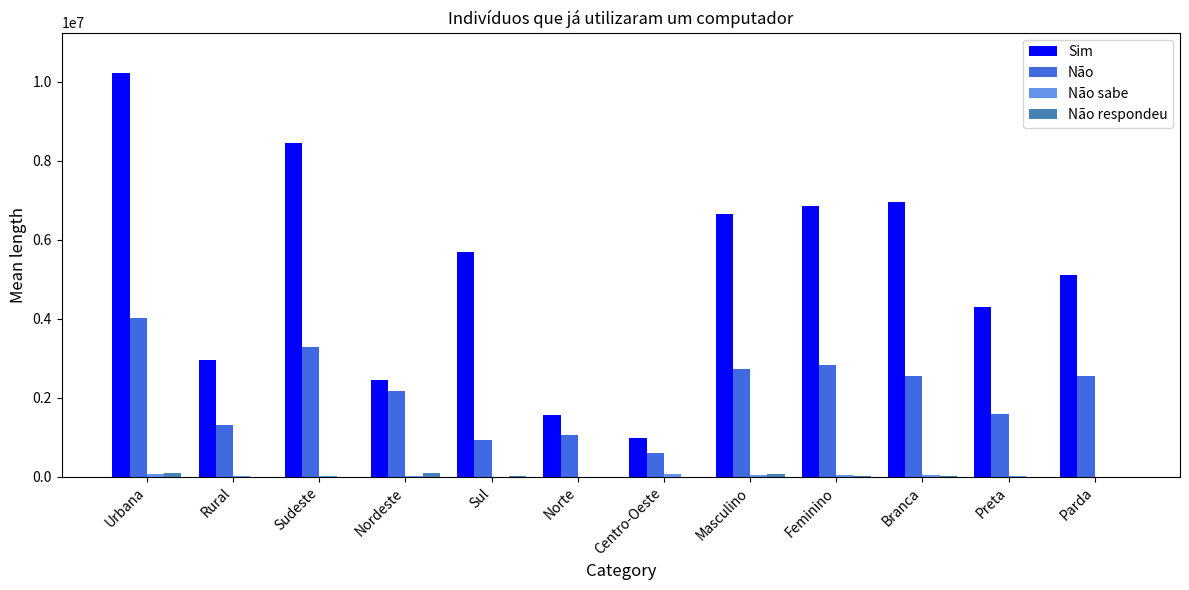

Are the bars horizontal?

No